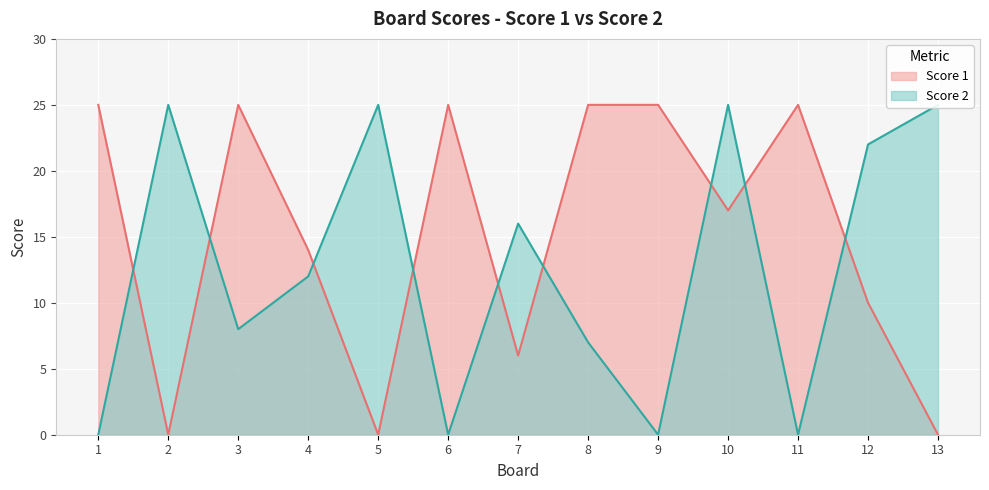

How many interior local peaks does the Score 2 series have?

4